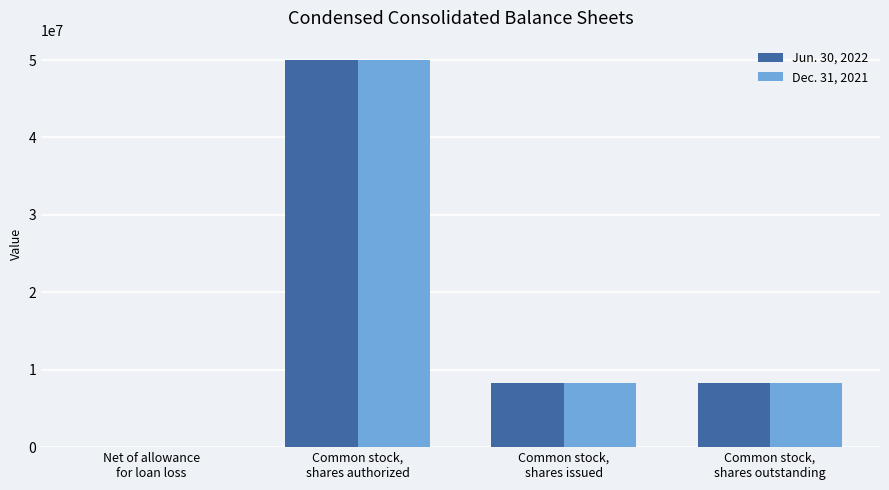

Reading right to left, list all the values displayed in this chart.

Jun. 30, 2022: 8254574	8254574	50000000	10785
Dec. 31, 2021: 8239099	8239099	50000000	10738